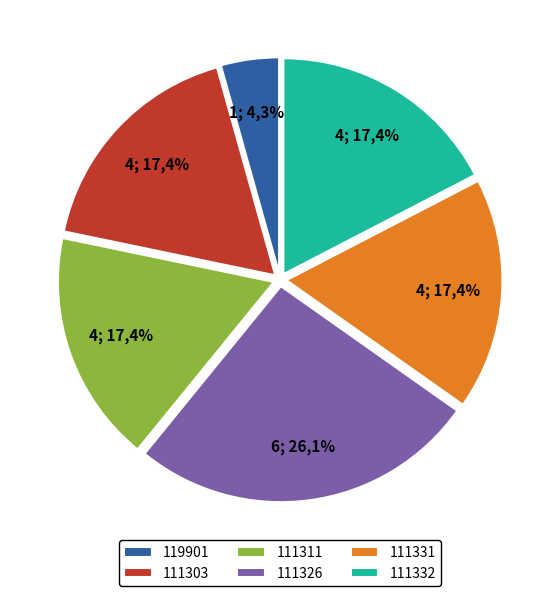

How many segments does this pie chart have?

6